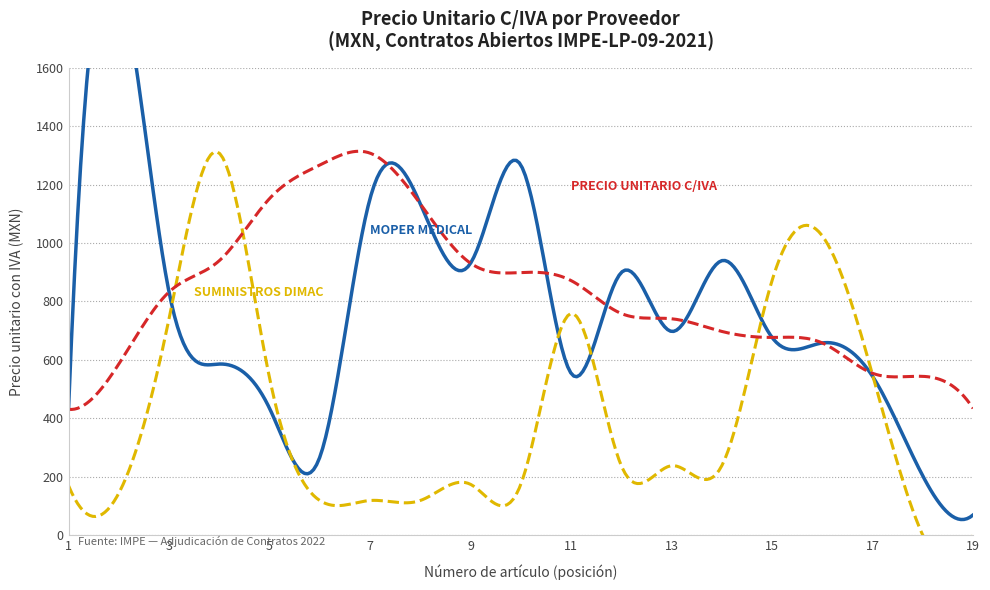

Reading right to left, list all the values displayed in this chart.

MOPER MEDICAL: 69.6	203.0	543.8	658.0	676.9	939.5	697.4	898.9	554.3	1266.7	930.8	1134.0	1151.9	267.1	434.2	585.9	832.3	1915.8	431.0
SUMINISTROS HOSPITALARIOS DIMAC: 0.0	0.0	549.0	1024.2	871.4	238.1	238.1	238.1	758.8	174.3	174.3	119.0	119.0	119.0	538.5	1307.3	740.8	144.0	169.9
PRECIO UNITARIO C/IVA: 434.2	543.8	554.3	658.0	676.9	697.4	740.8	758.8	871.4	898.9	930.8	1134.0	1307.3	1266.7	1151.9	939.5	832.3	585.9	431.0